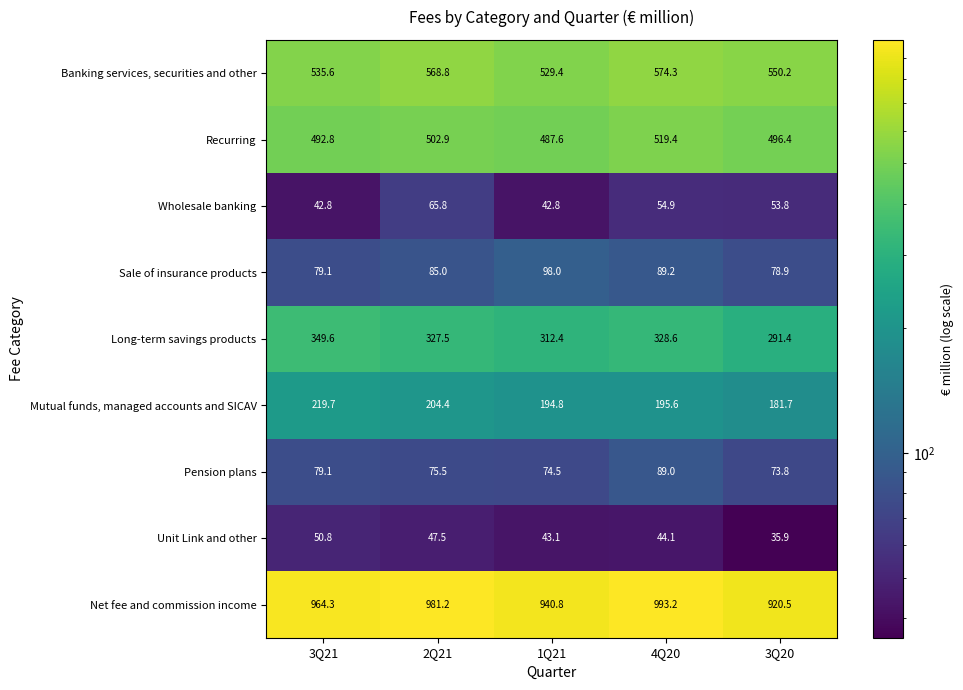

Where does the Net fee and commission income series first go above 964?

3Q21